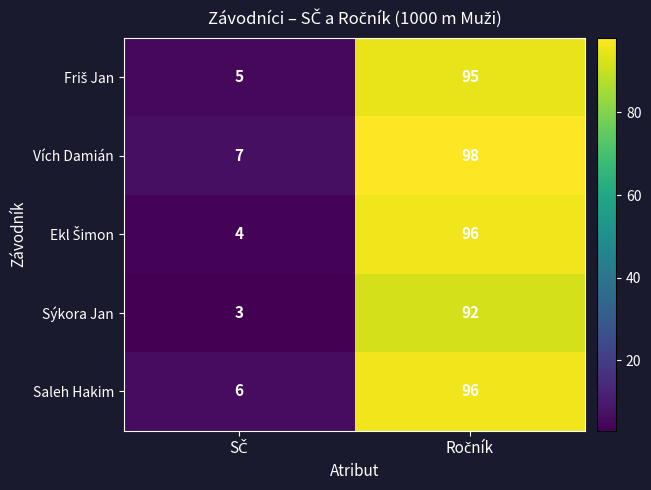

What is the minimum value shown in the chart?

3